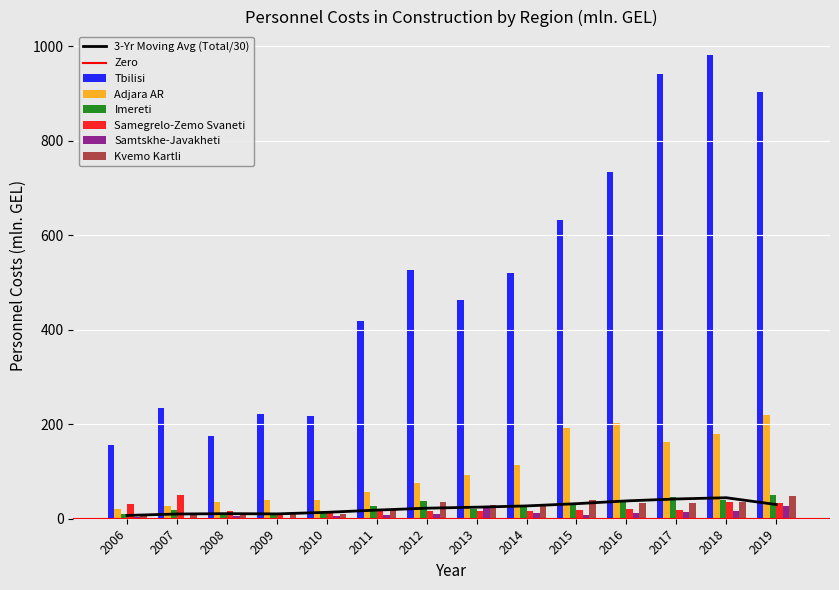

What is the maximum value for Kvemo Kartli?

47.5